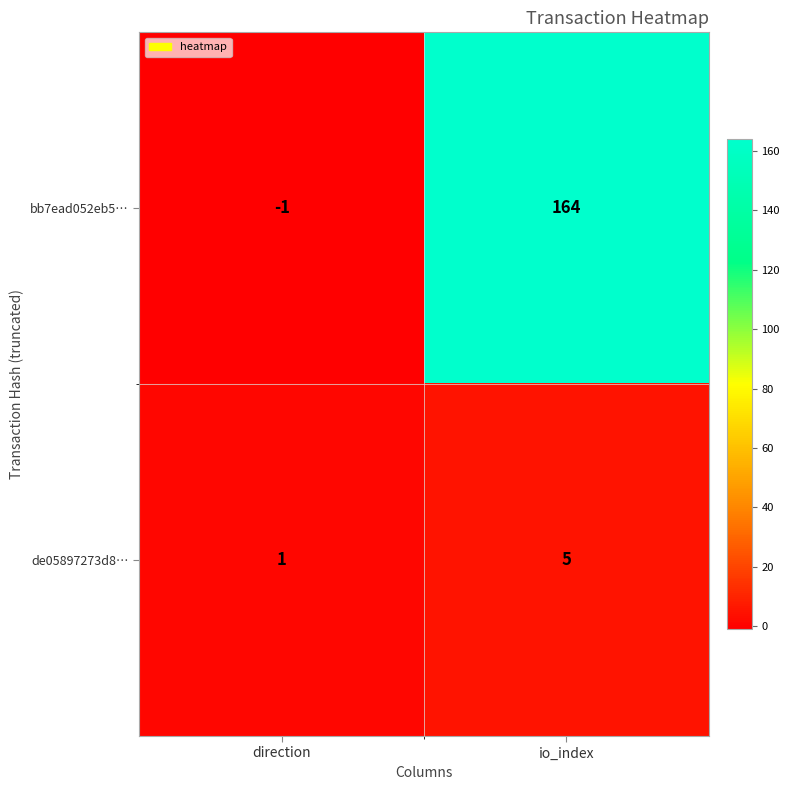

Rank the series by their maximum value, from lowest to highest.

de05897273d8…, bb7ead052eb5…